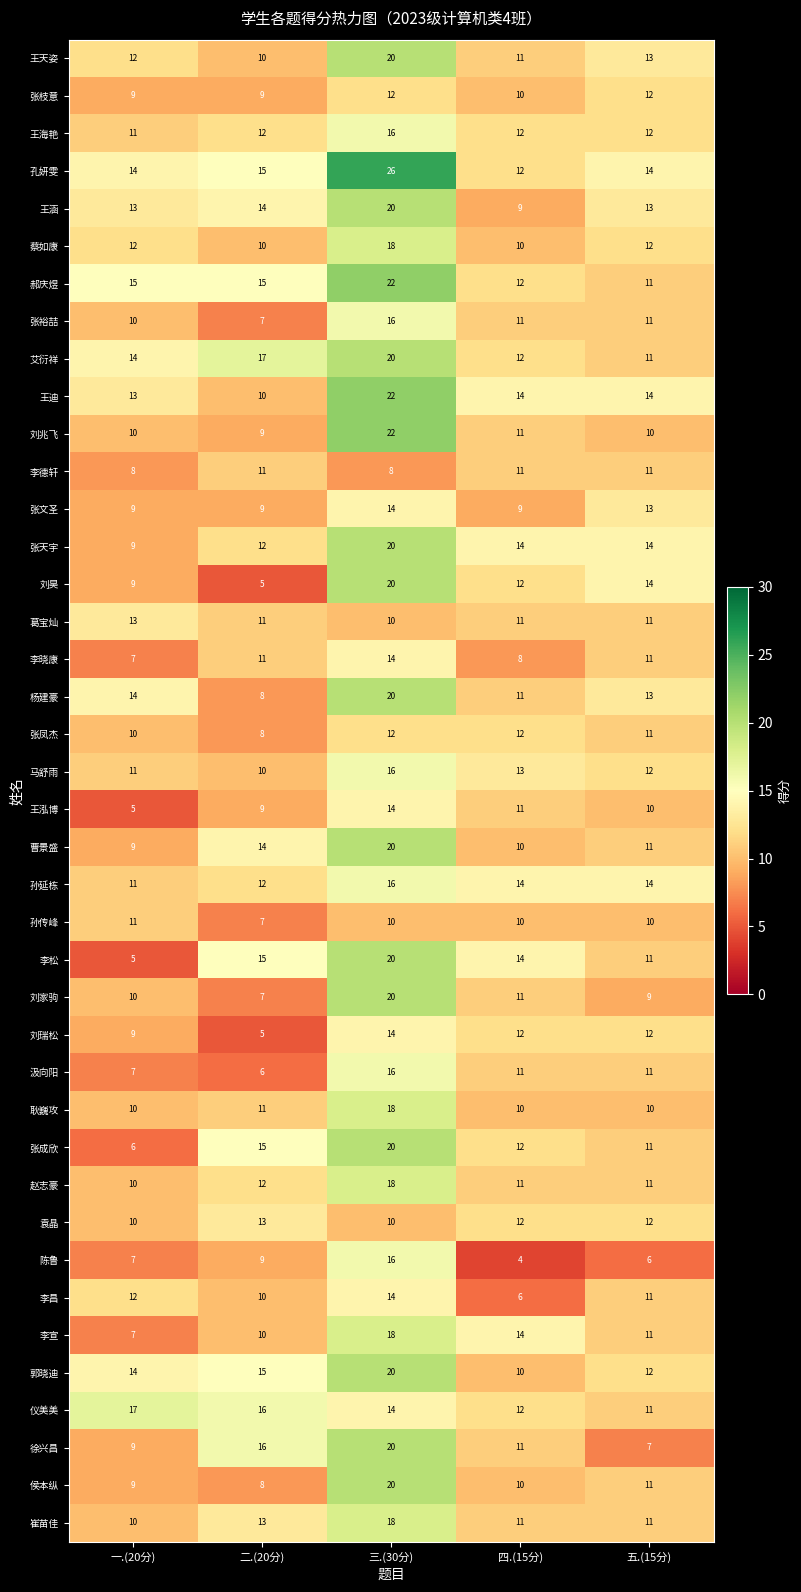

How many categories are shown in the chart?

5